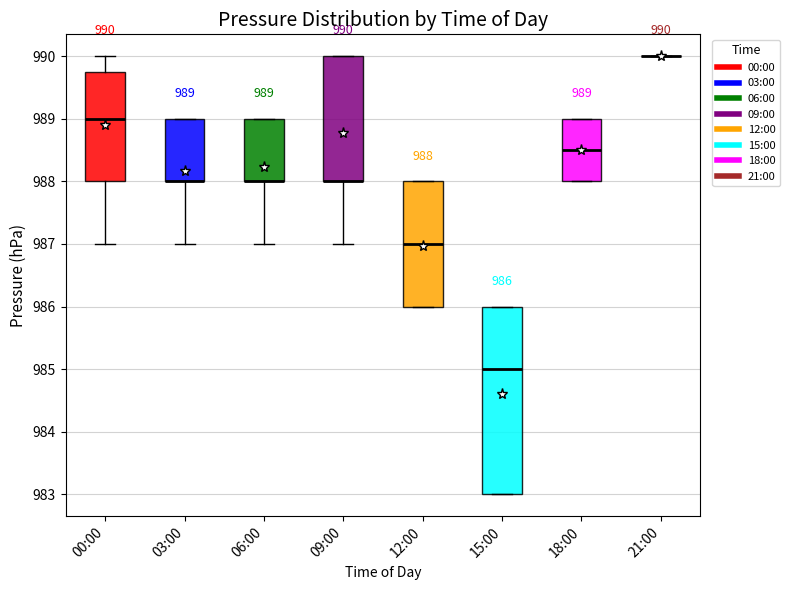

Comparing the boxes themselves (not the whiskers), which one is the tallest?

15:00